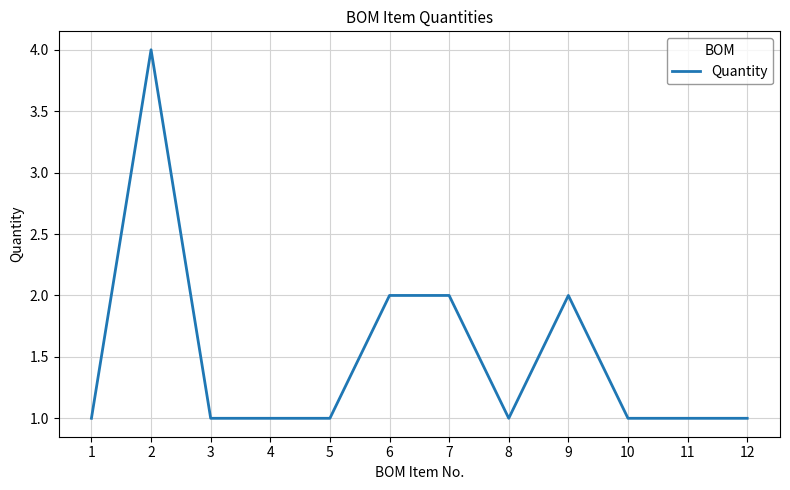

At which category does the chart reach its peak across all series?

2